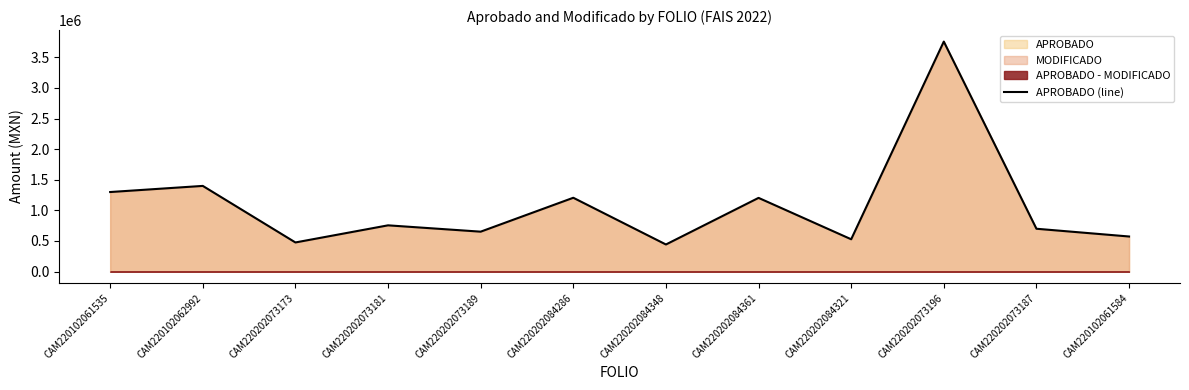

What is the value of the 8th point from the left?

1204213.4